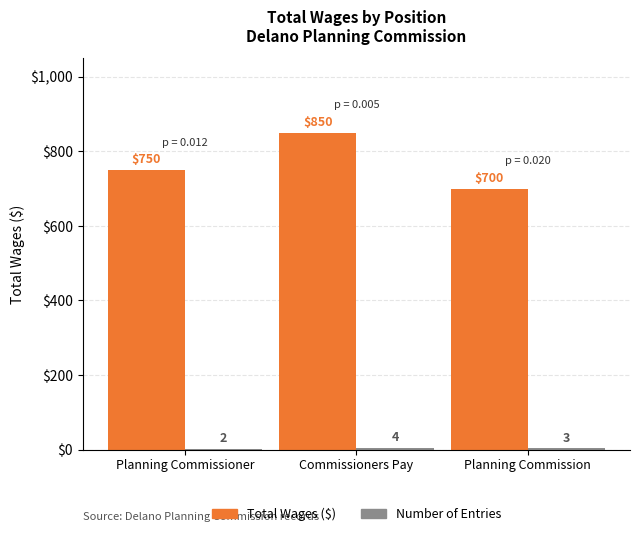

What is the maximum value shown in the chart?

850